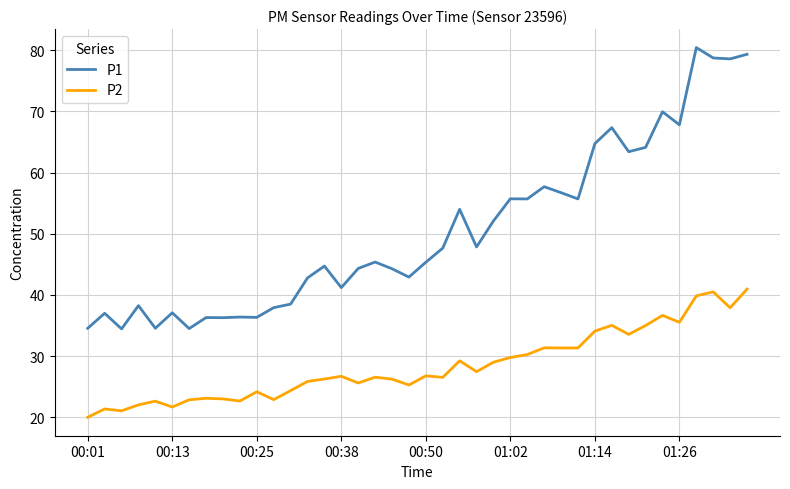

List the series in order of their peak value, lowest first.

P2, P1